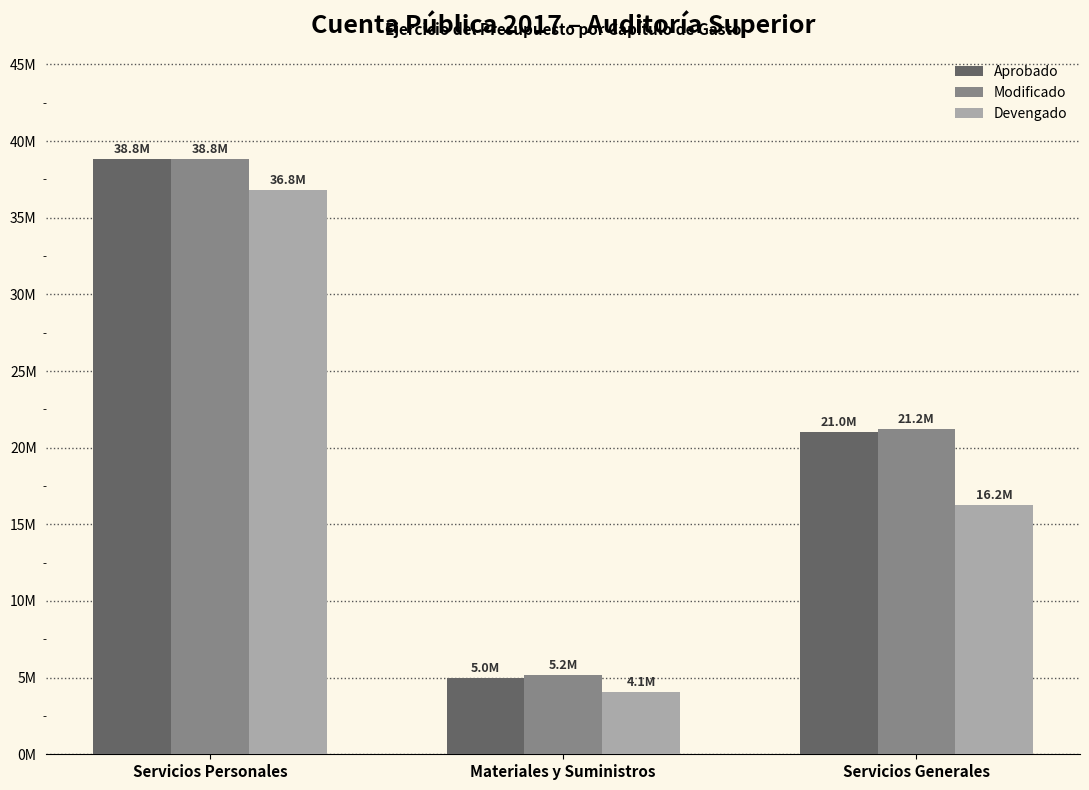

Are the bars grouped side by side (vs. stacked)?

Yes